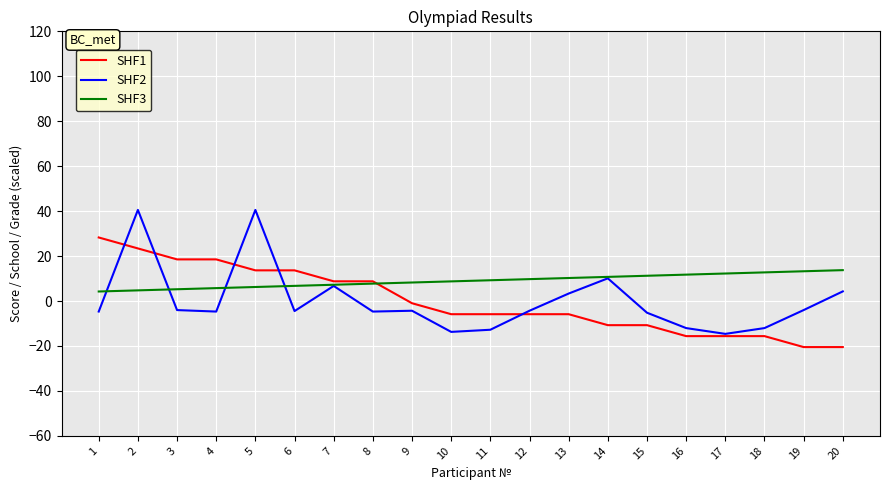

What is the lowest value of the SHF2 series?

-14.6